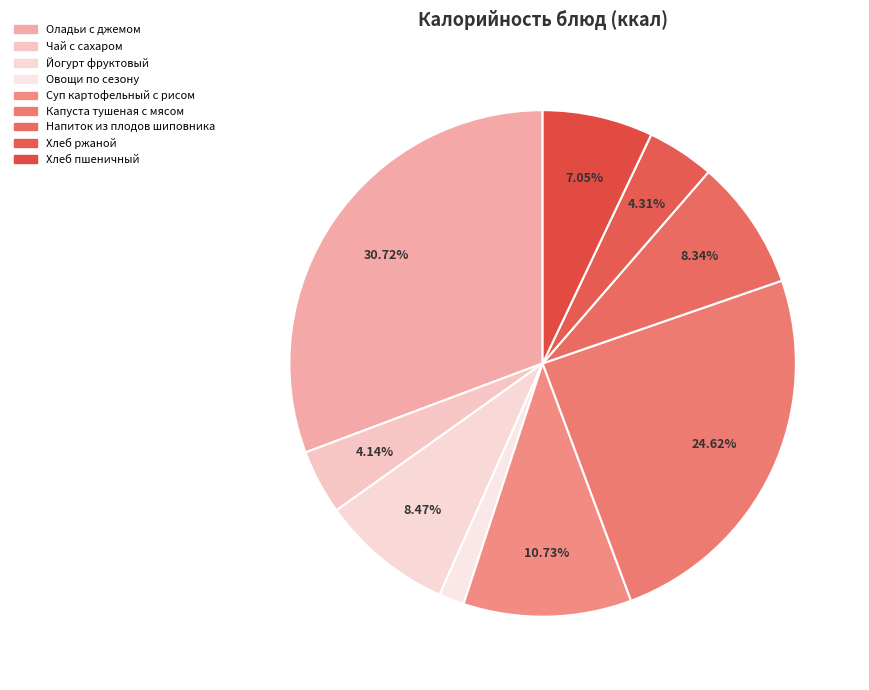

True or false: Хлеб пшеничный accounts for 7% of the total.

True